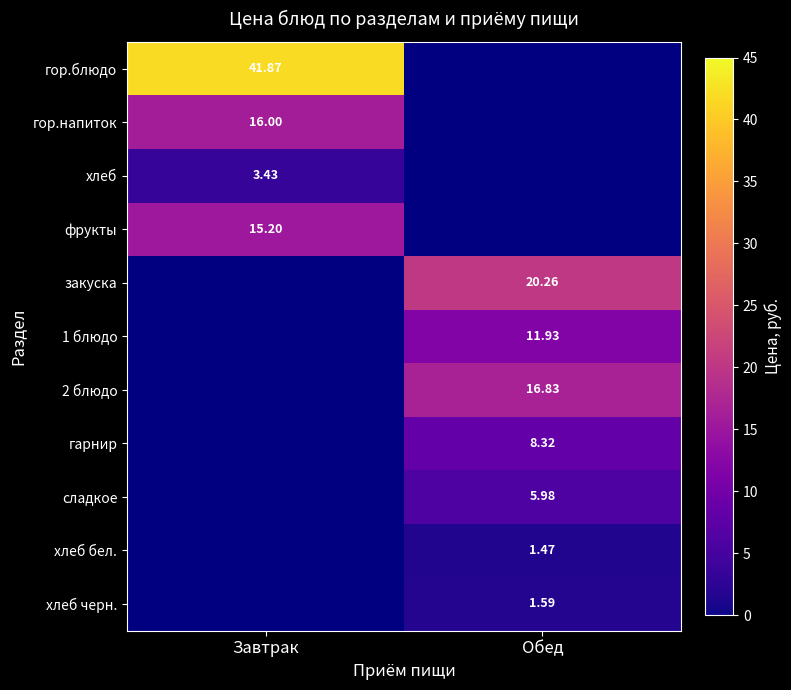

Is the value of хлеб черн. at Обед greater than the value of фрукты at Завтрак?

No